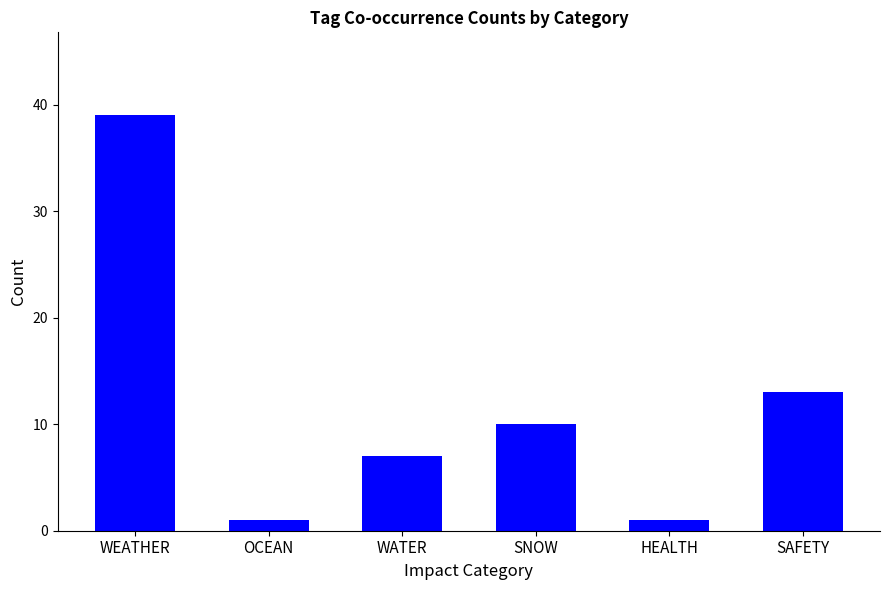

Reading left to right, extract all data points from this chart.

39	1	7	10	1	13